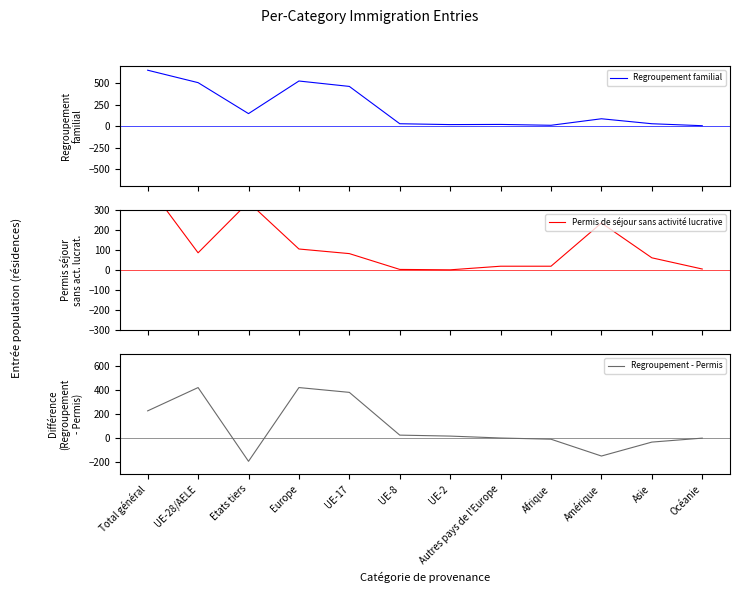

At which category does Regroupement - Permis reach its first local peak?

UE-28/AELE